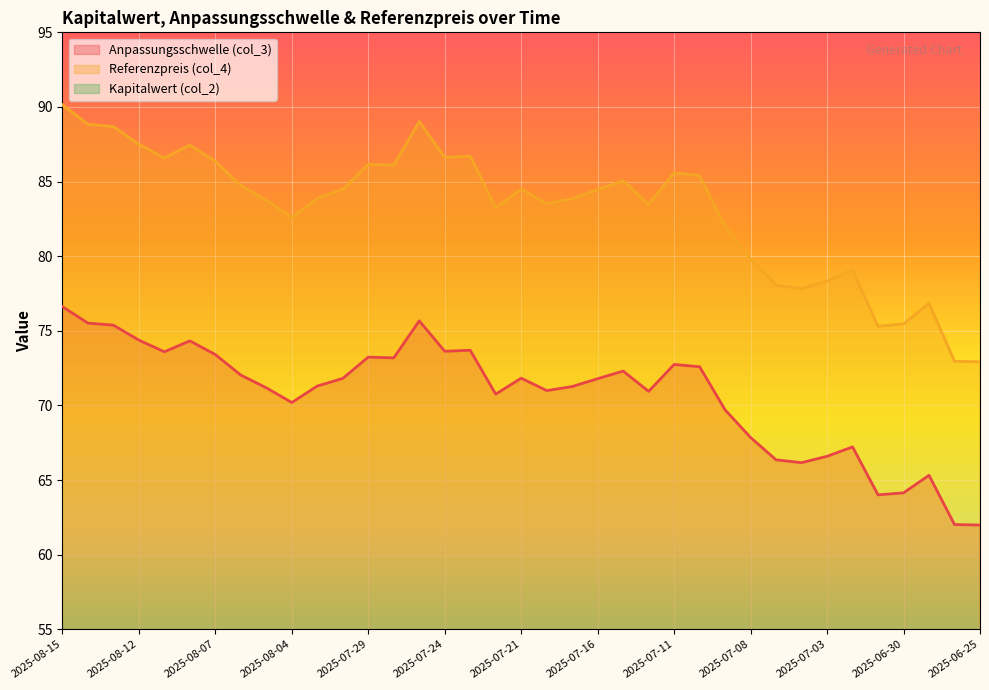

What is the difference between the second highest and minimum values in the Referenzpreis (col_4) series?

16.1